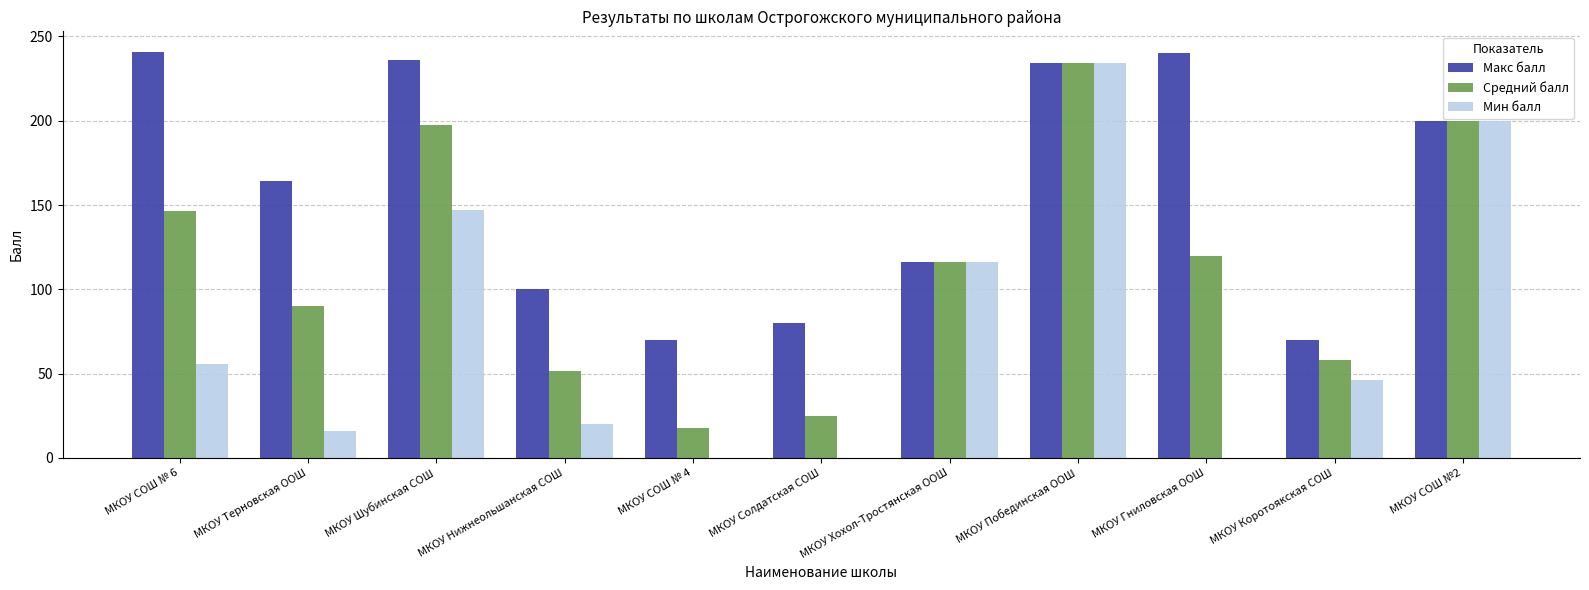

The value of Мин балл at МКОУ Шубинская СОШ is 147.0. True or false?

True